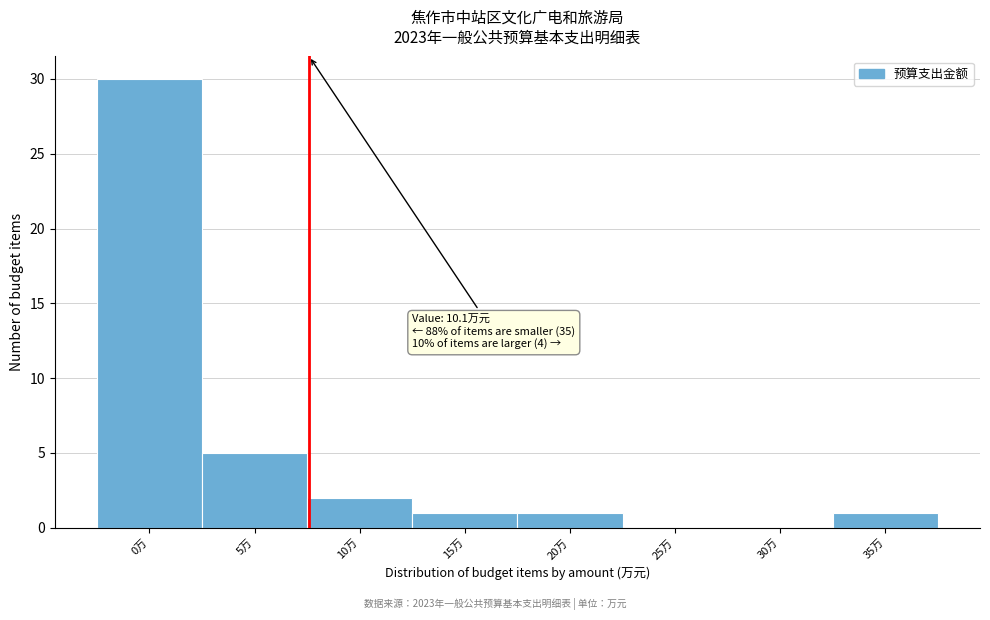

Reading left to right, transcribe all the data shown in this chart.

0万=30	5万=5	10万=2	15万=1	20万=1	25万=0	30万=0	35万=1